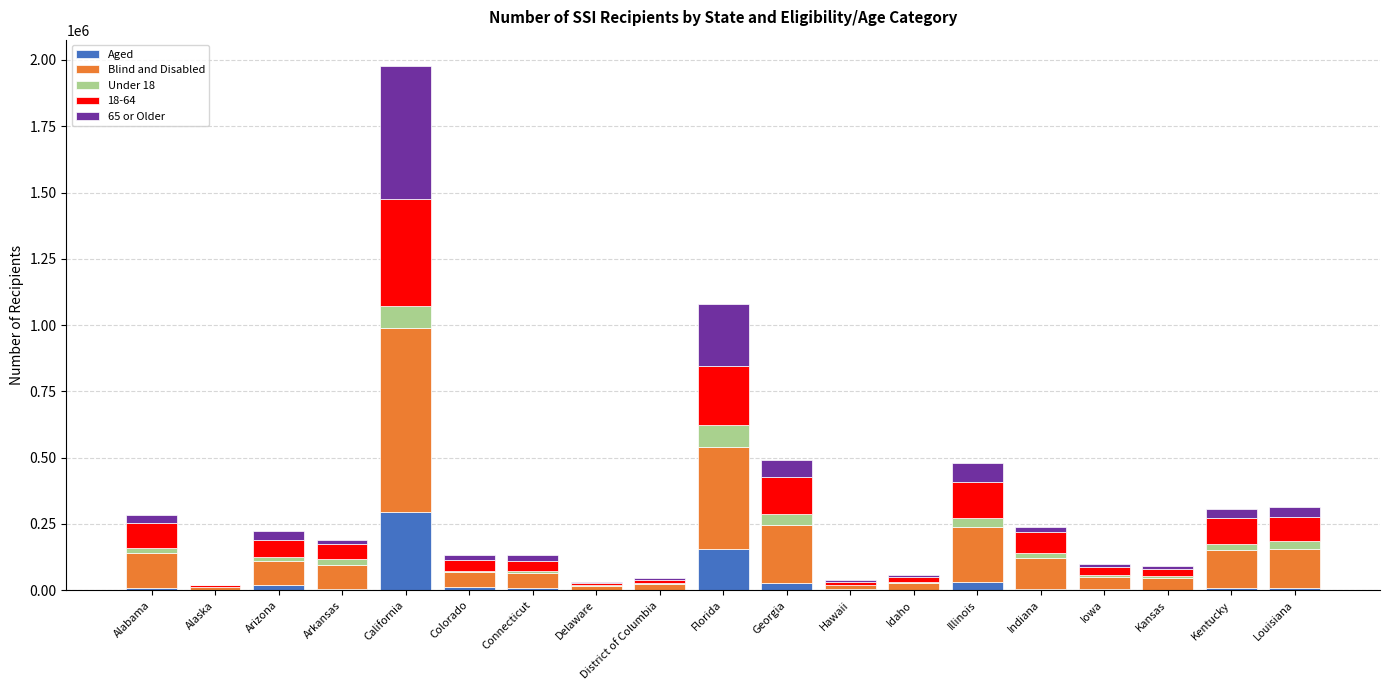

What is the sum of all Aged values?

601953